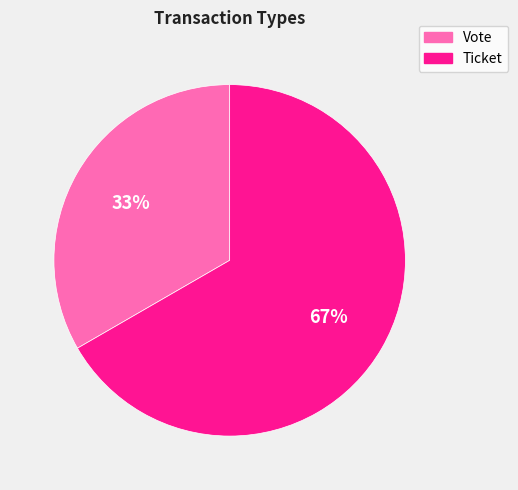

To the nearest percent, what portion does Ticket represent?

67%